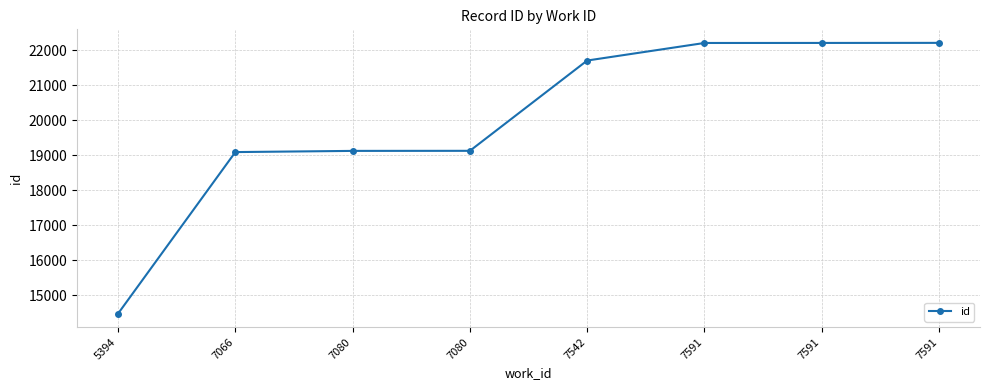

How many lines are shown in the chart?

1